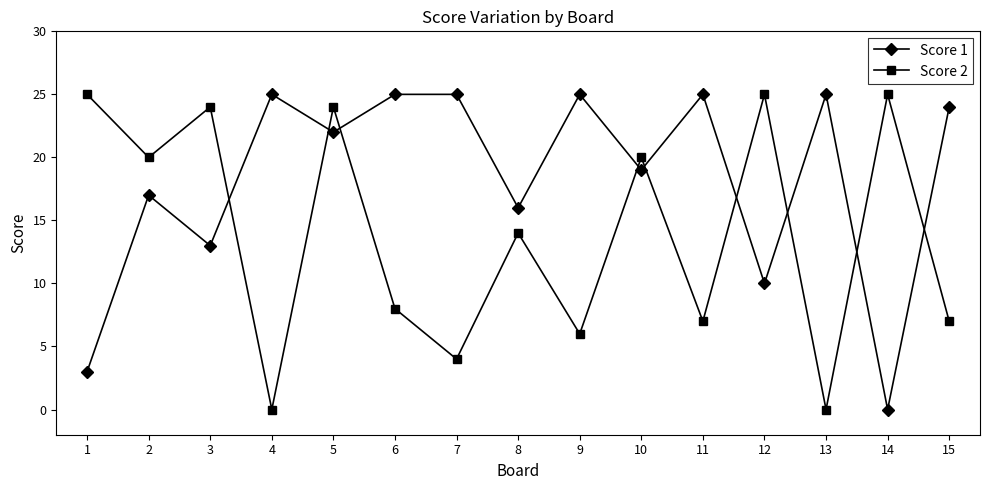

Reading left to right, extract all data points from this chart.

Score 1: 1=3	2=17	3=13	4=25	5=22	6=25	7=25	8=16	9=25	10=19	11=25	12=10	13=25	14=0	15=24
Score 2: 1=25	2=20	3=24	4=0	5=24	6=8	7=4	8=14	9=6	10=20	11=7	12=25	13=0	14=25	15=7